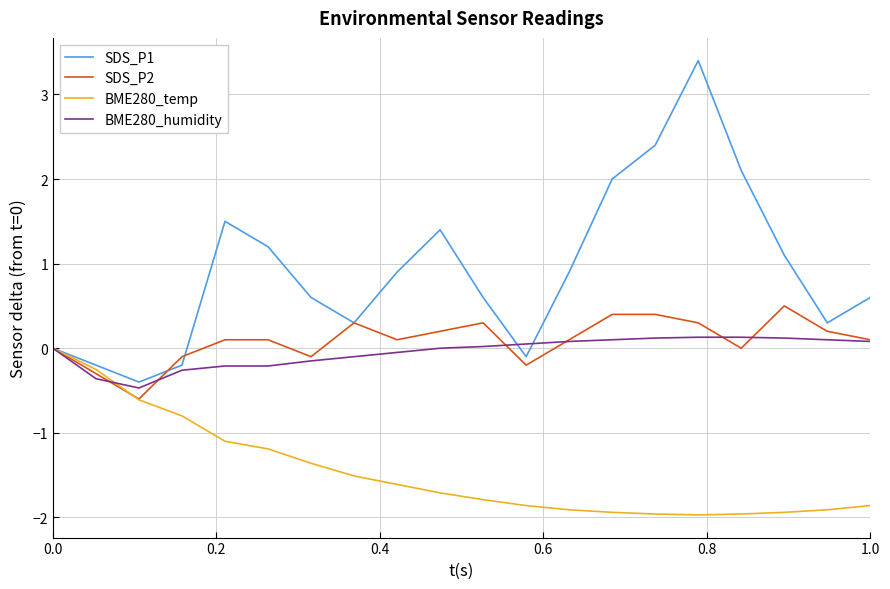

What is the minimum value shown in the chart?

-2.0